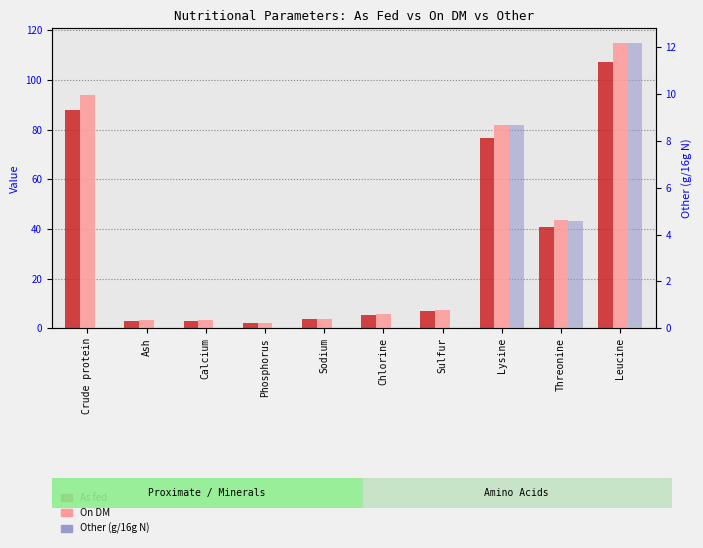

Are the bars grouped side by side (vs. stacked)?

Yes